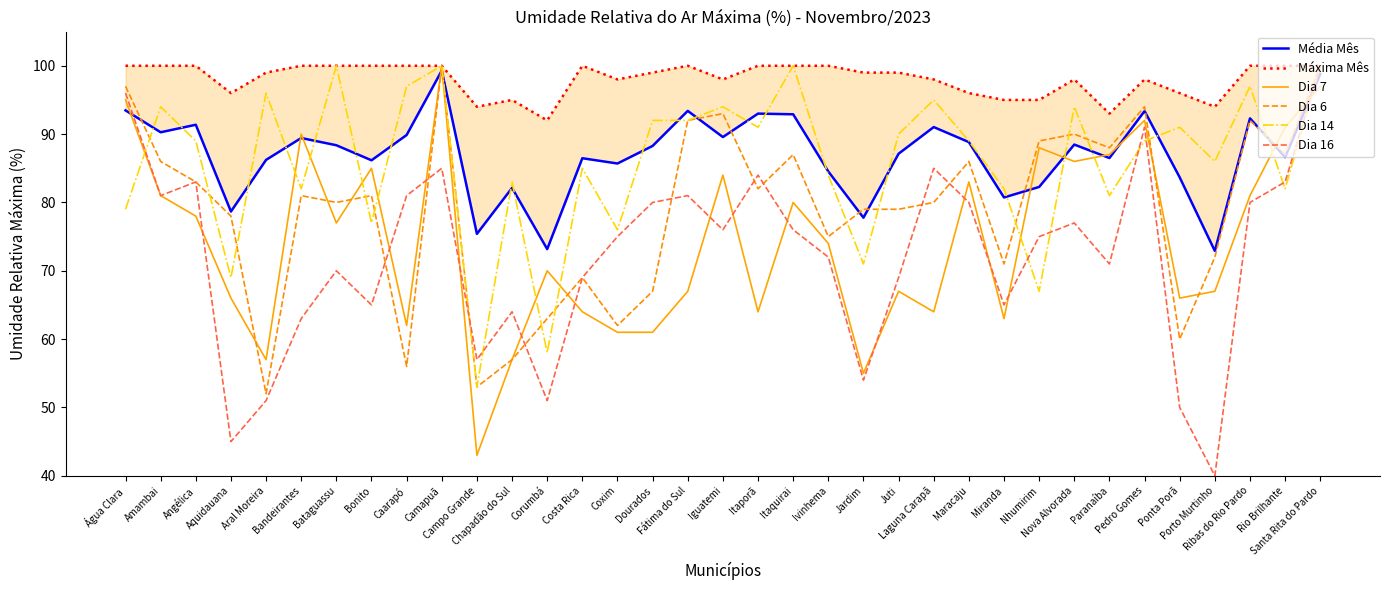

Where does the Dia 6 series first go above 81?

Água Clara